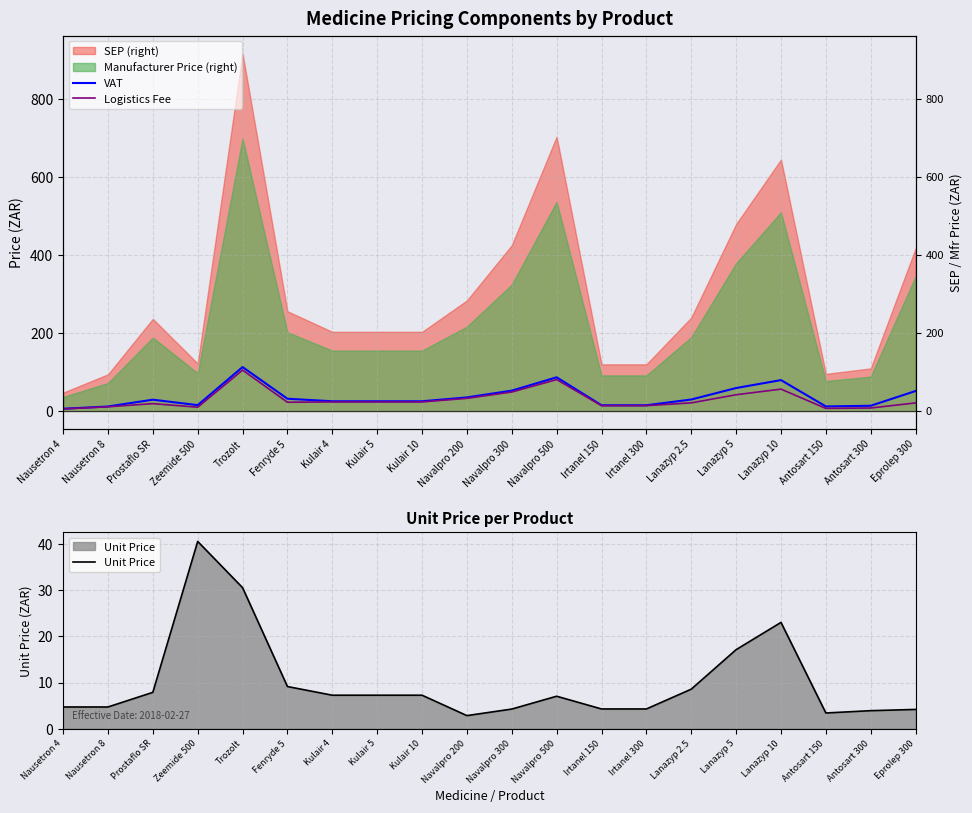

What is the label of the 13th point from the right?

Kulair 5